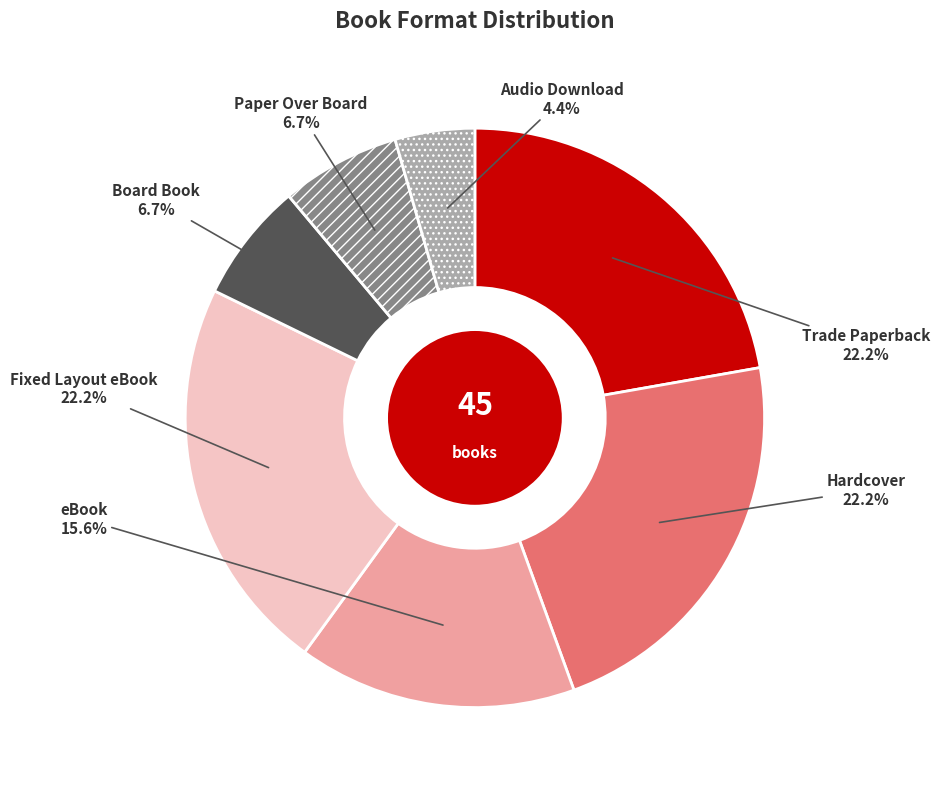

Count the number of slices in the pie.

7